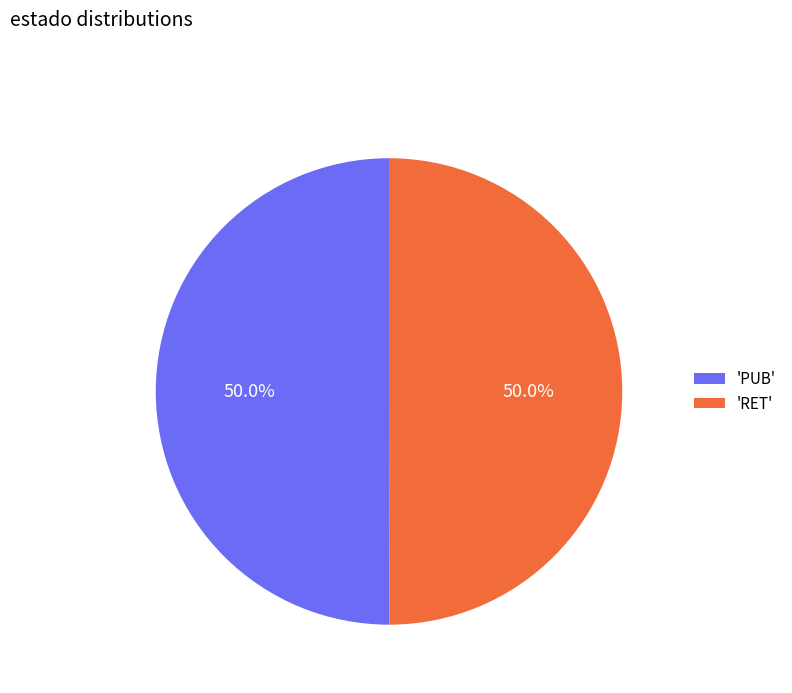

Approximately how many times larger is the value at 'RET' compared to 'PUB'?

1.0